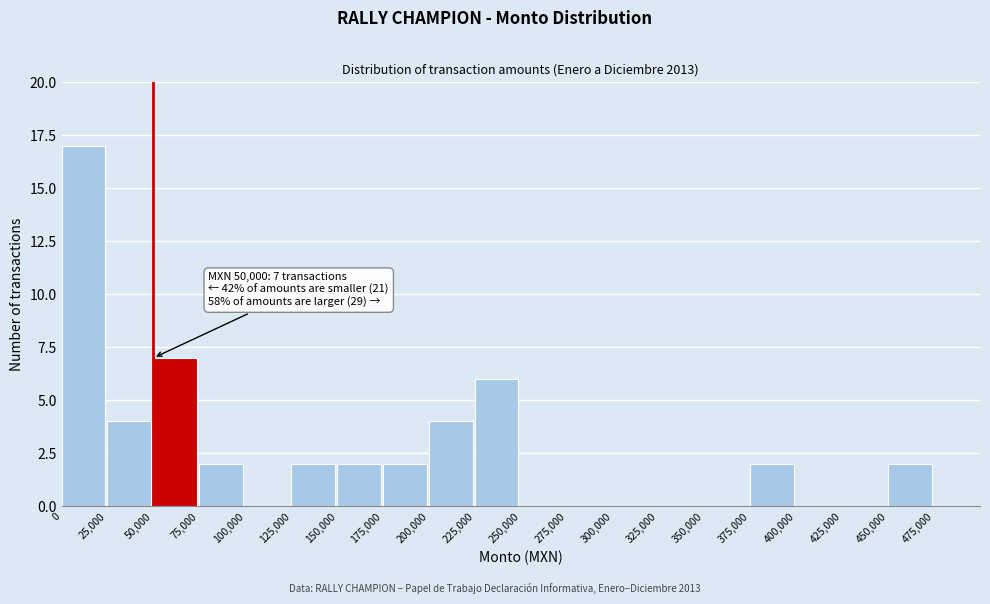

Over which range of the x-axis is the bar tallest?

0 to 25000